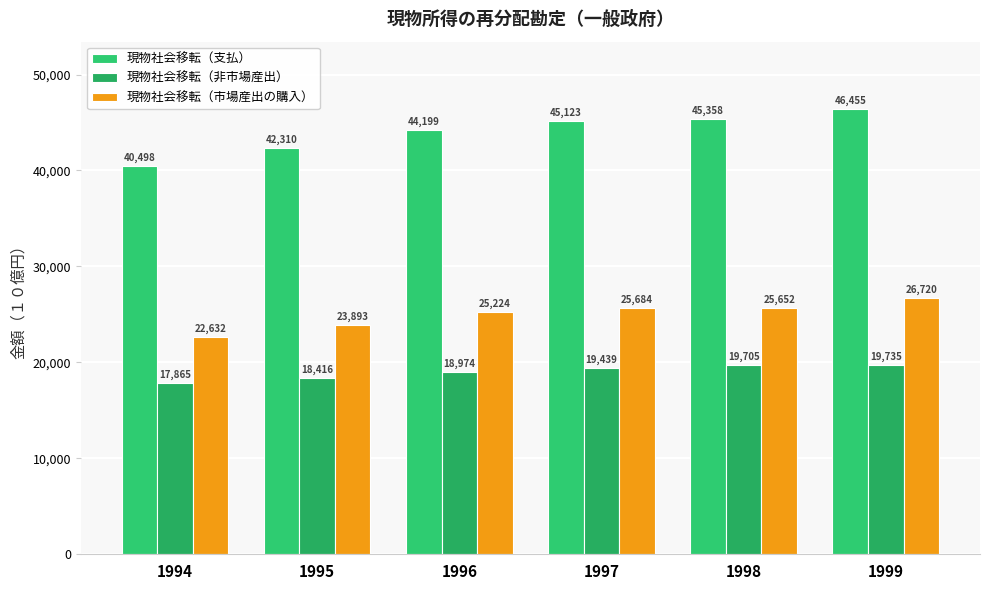

Which series has the largest total across all categories?

現物社会移転（支払）